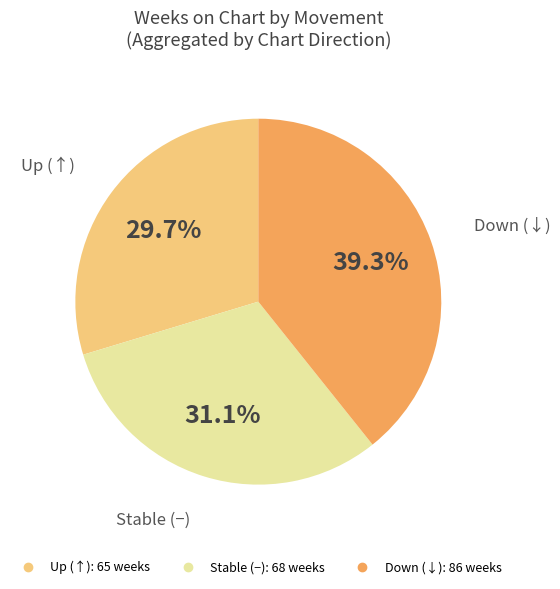

Does any single category account for the majority?

No